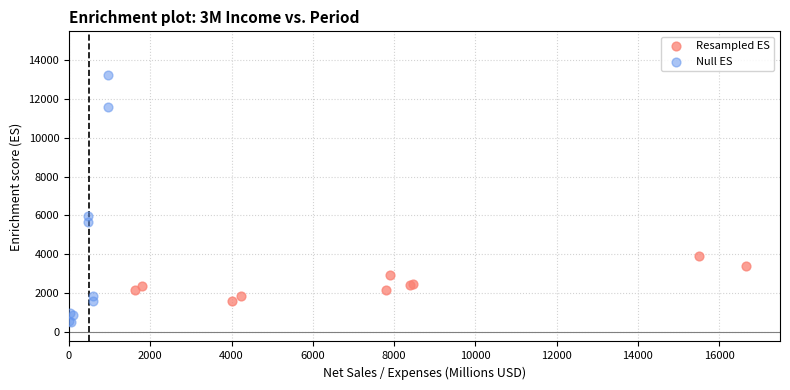

Which series reaches the maximum Y coordinate?

Null ES